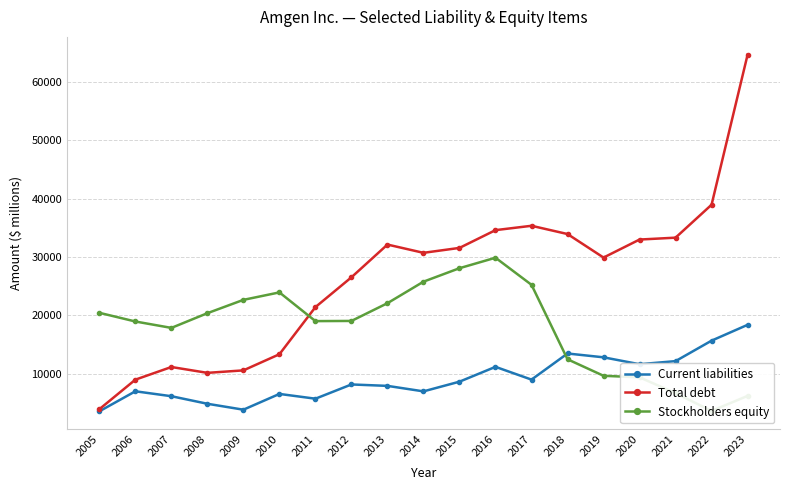

What is the value of the Total debt point at the 15th from the left?

29903